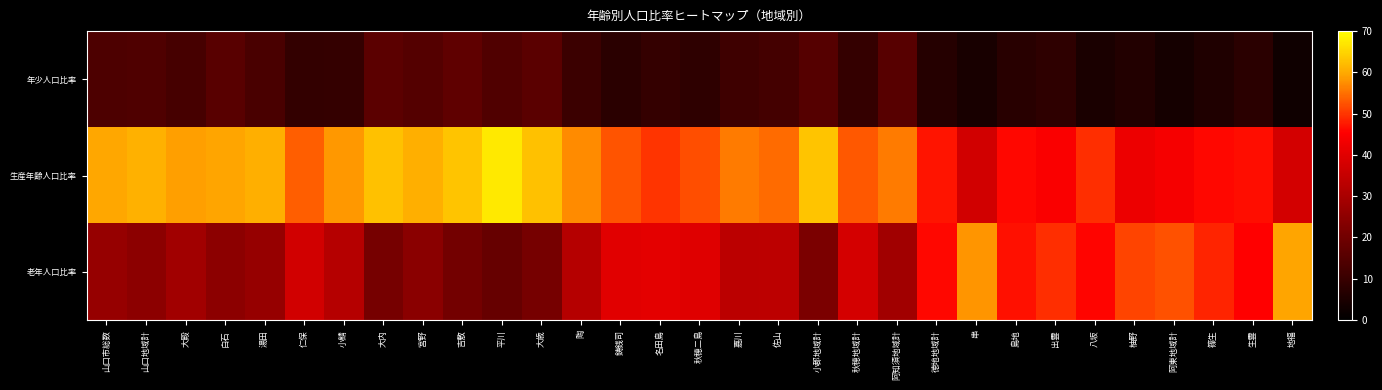

Which series changed the most between 山口地域計 and 串?

老年人口比率